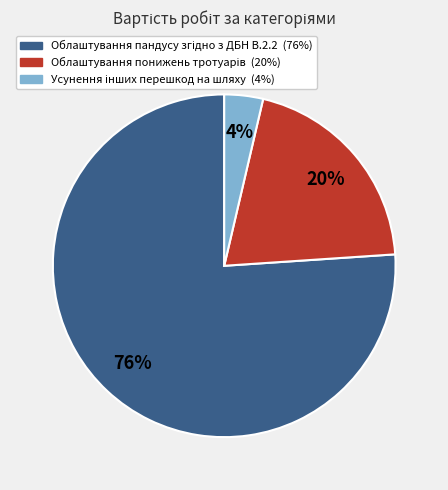

To the nearest percent, what is the difference between the largest and smallest slice percentages?

72%